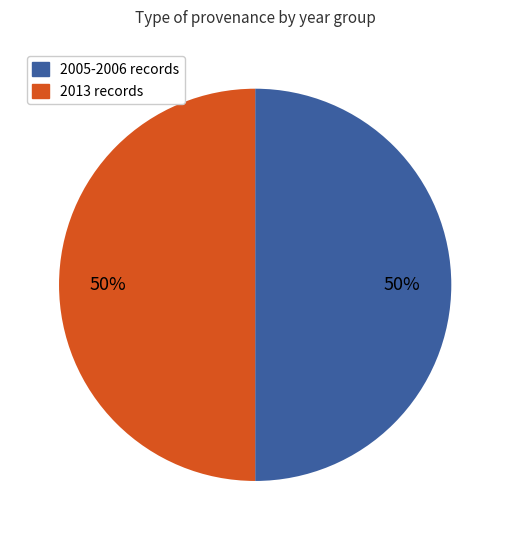

What is the ratio of the value at 2005-2006 to the value at 2013?

1.0